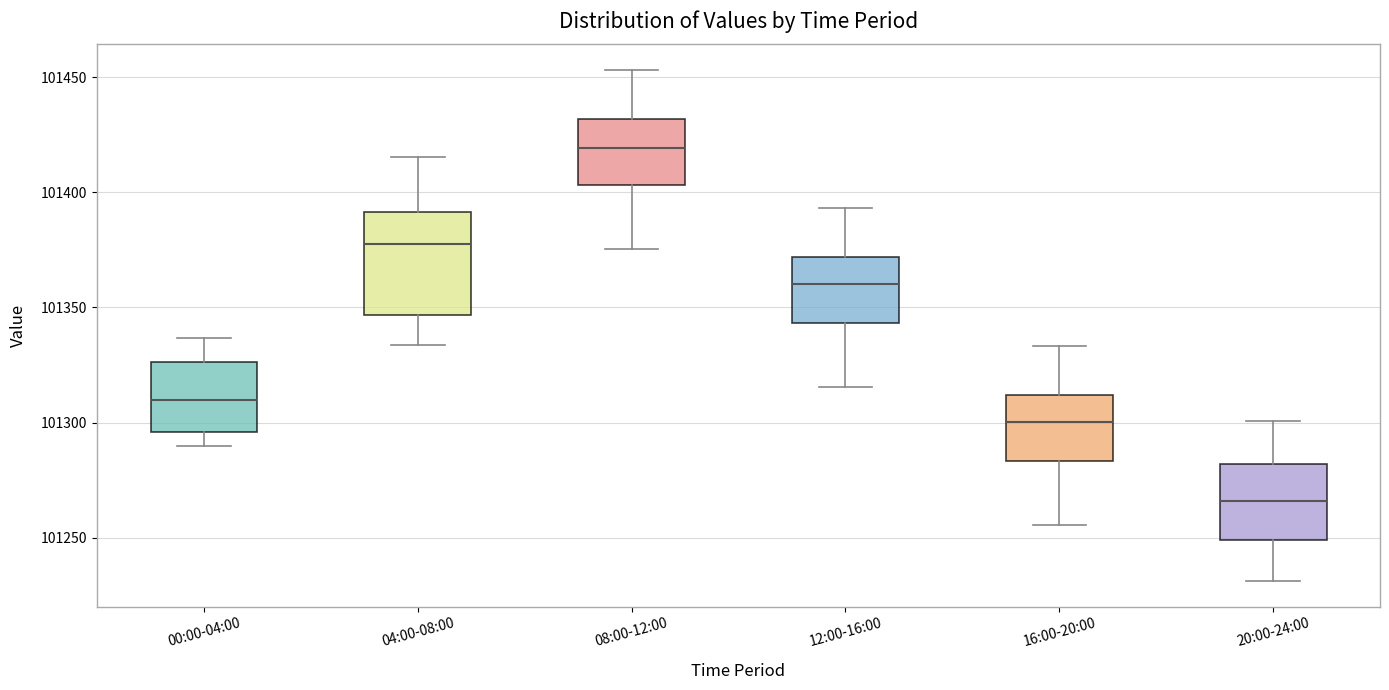

Which box's median line is the lowest?

20:00-24:00